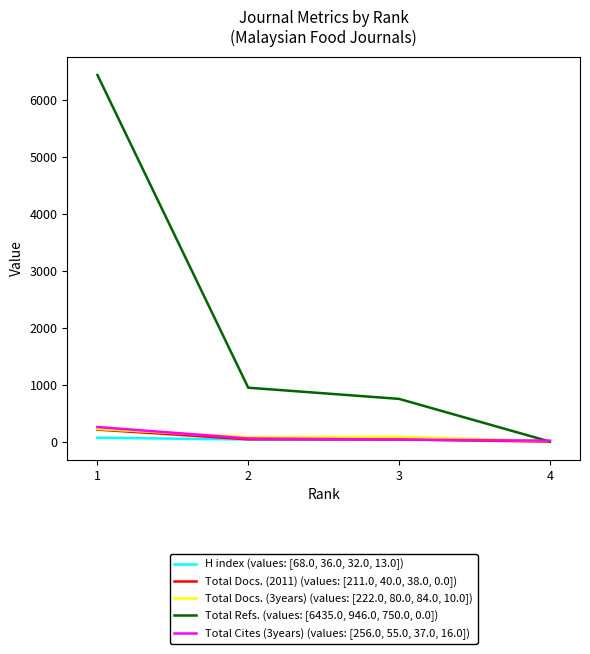

At which category does the chart reach its peak across all series?

1